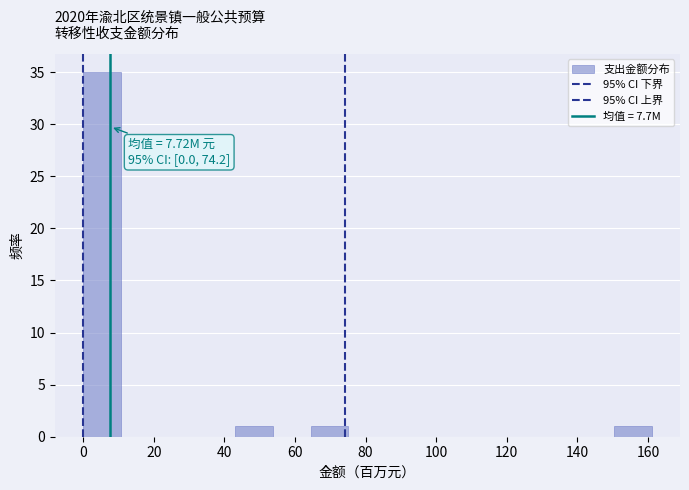

Over which range of the x-axis is the bar tallest?

0 to 10